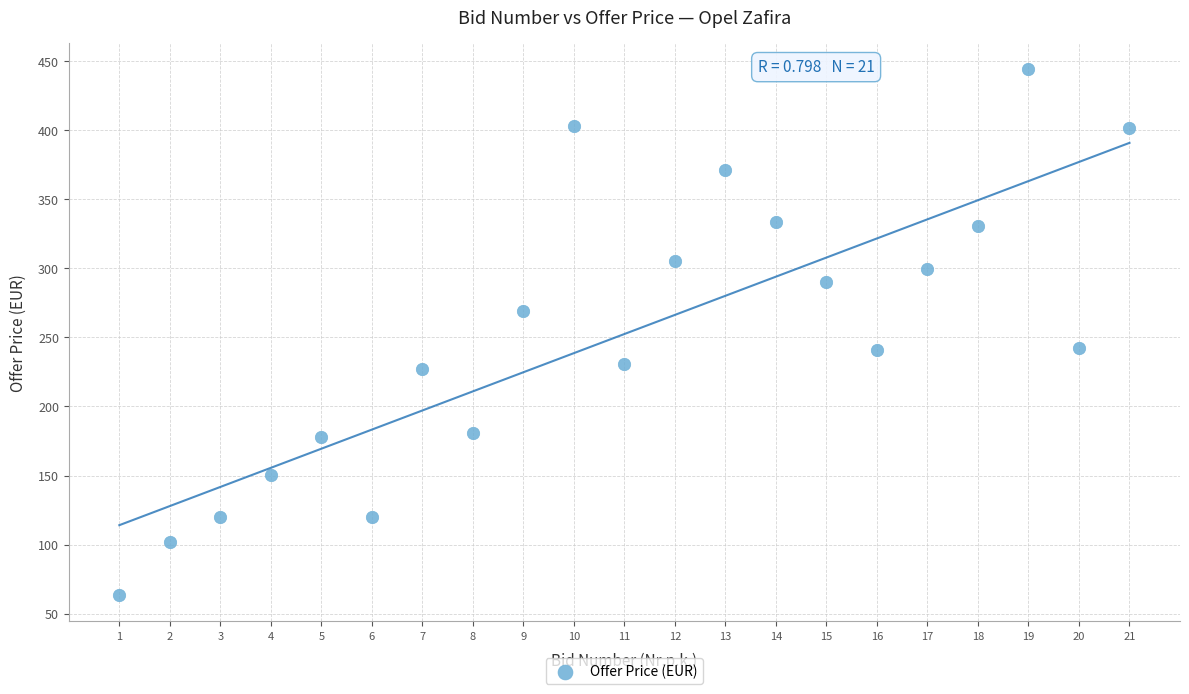

What is the range of Y values (max minus min)?

381.1